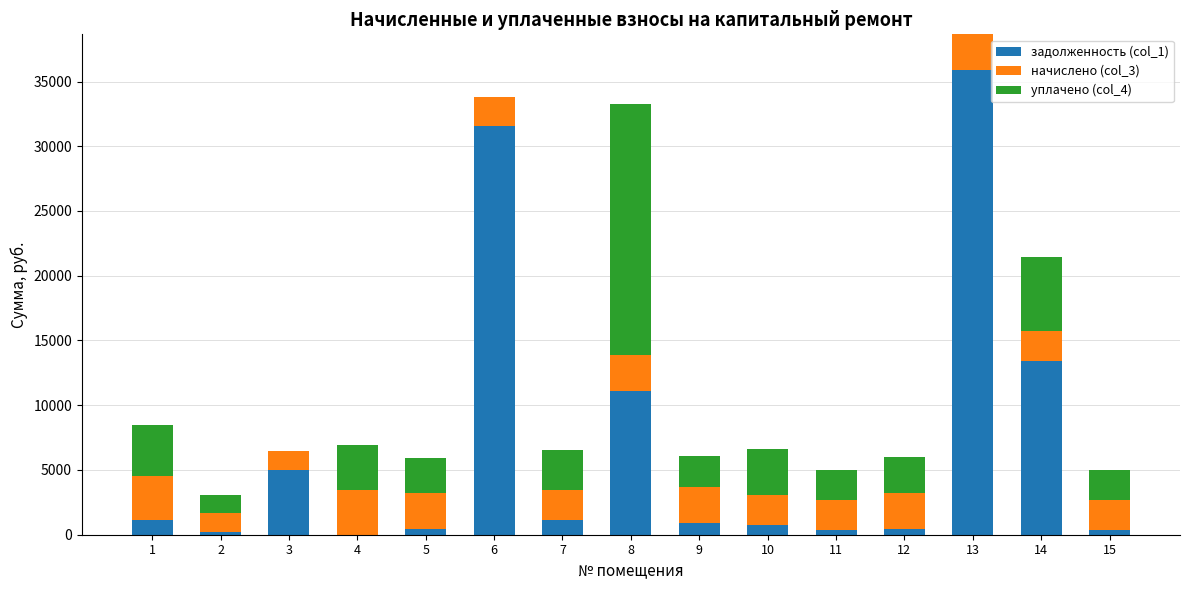

At which category is the sum across all series the highest?

13